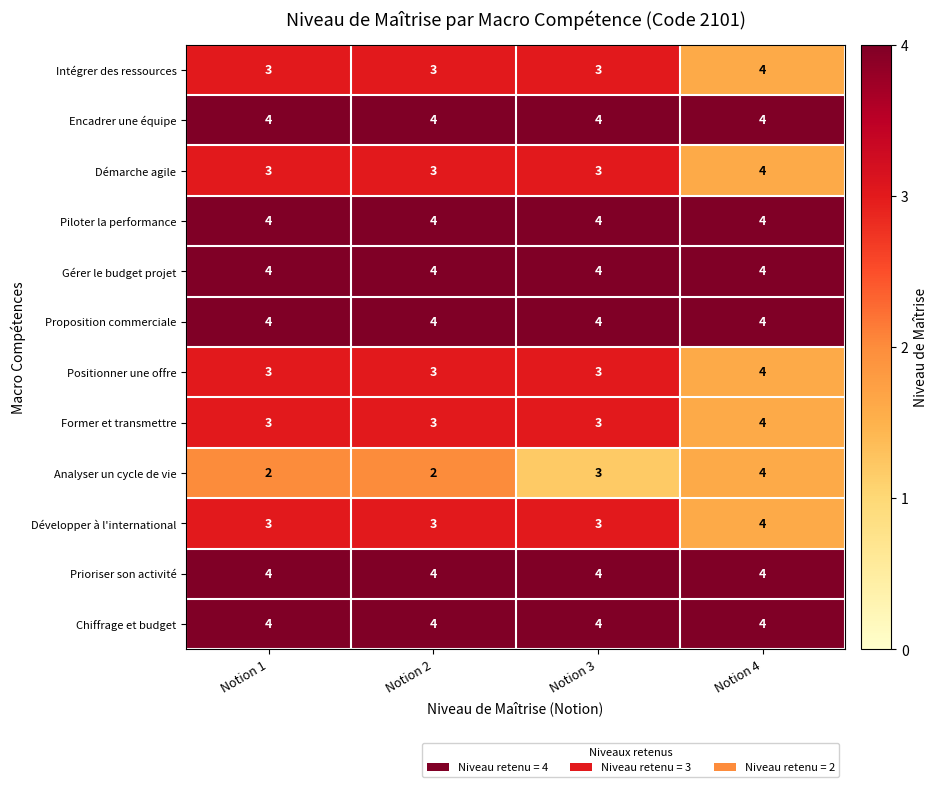

How many categories are shown in the chart?

4